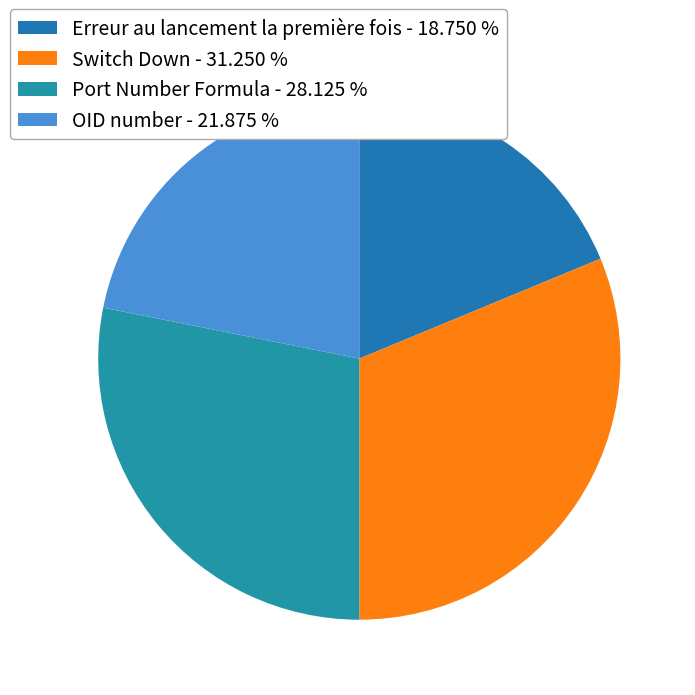

How many slices are in this pie chart?

4